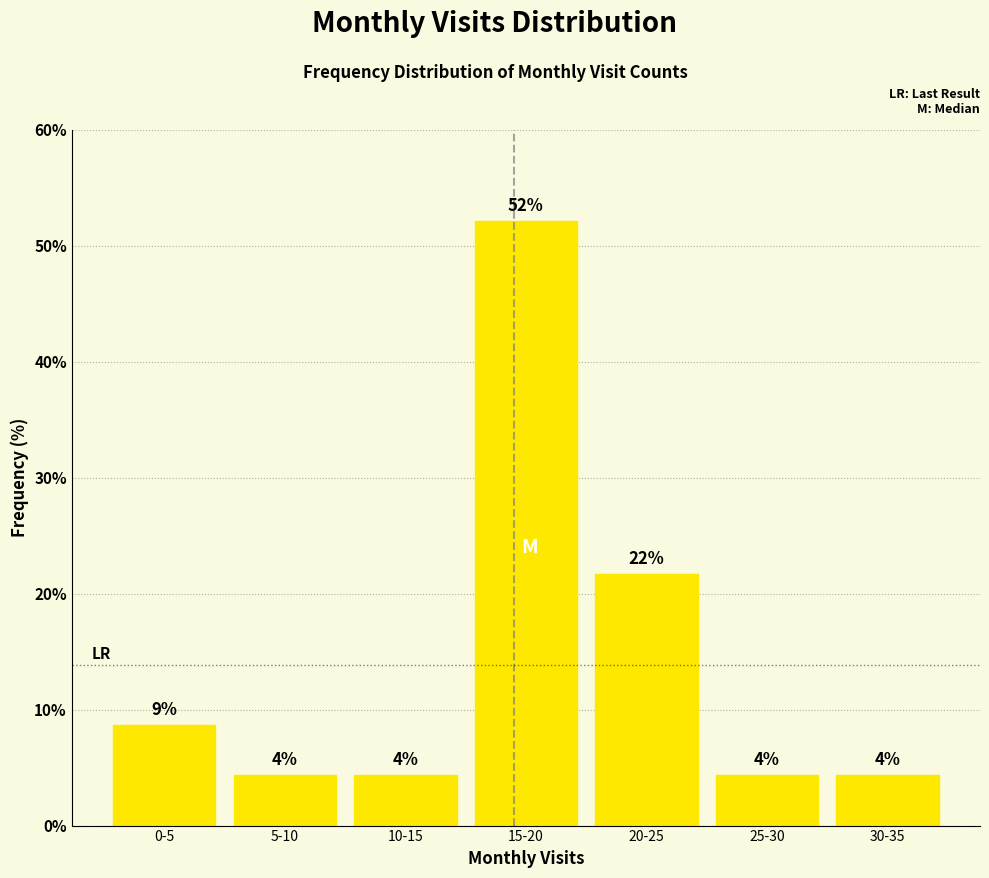

How many bars are there in total?

7